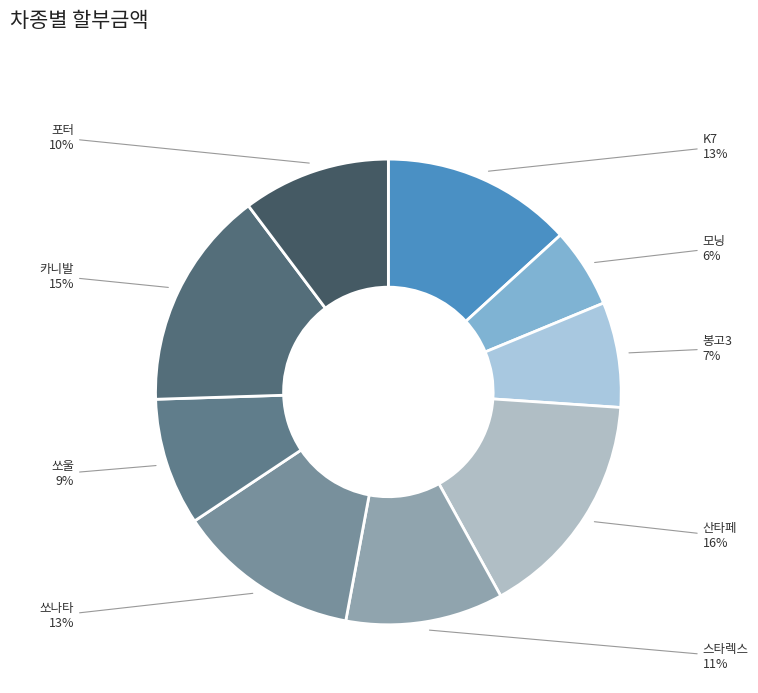

True or false: 쏘울 accounts for 2% of the total.

False